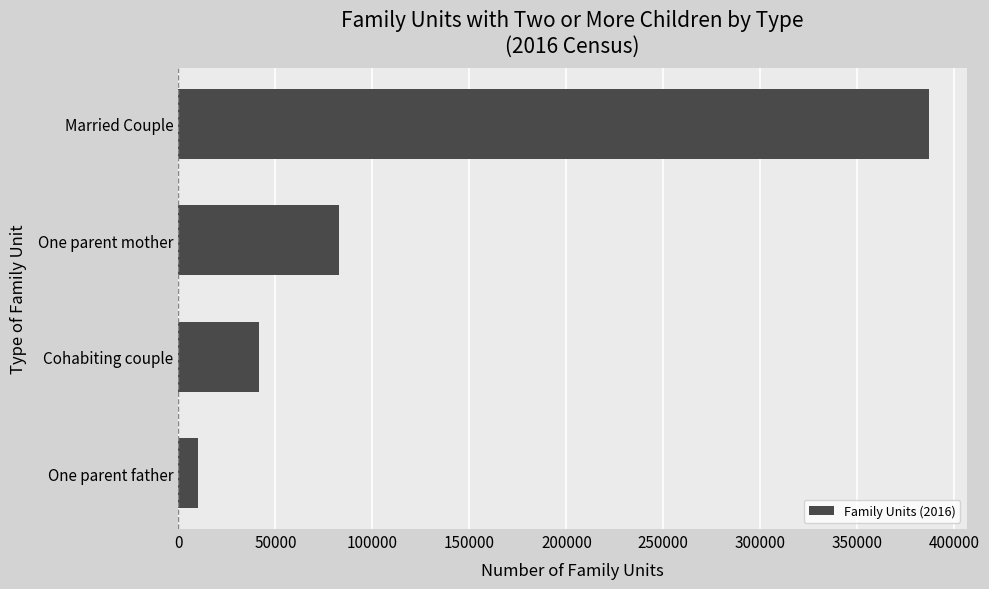

Reading top to bottom, transcribe all the data shown in this chart.

Married Couple=387044	One parent mother=82813	Cohabiting couple=41540	One parent father=10164